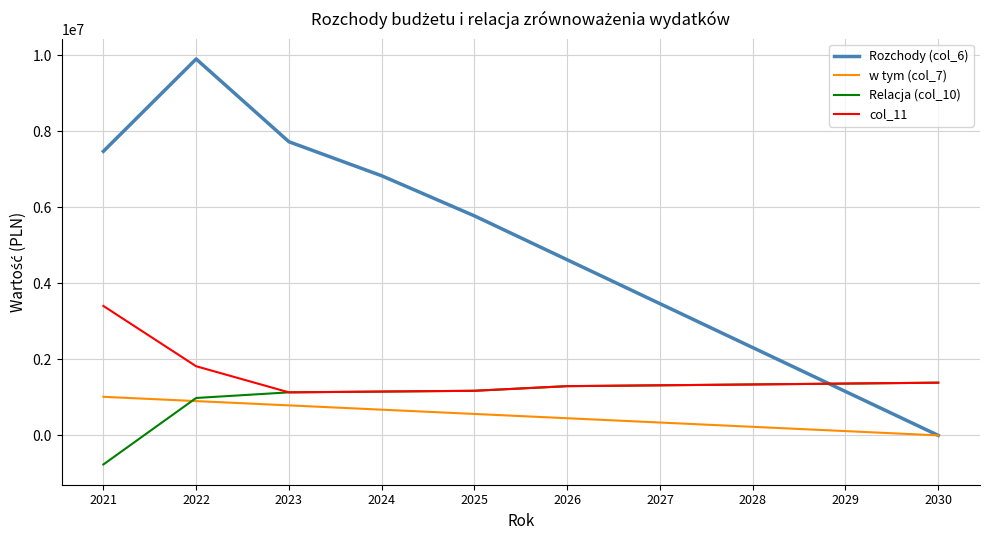

Which series has the widest spread of values?

Rozchody (col_6)